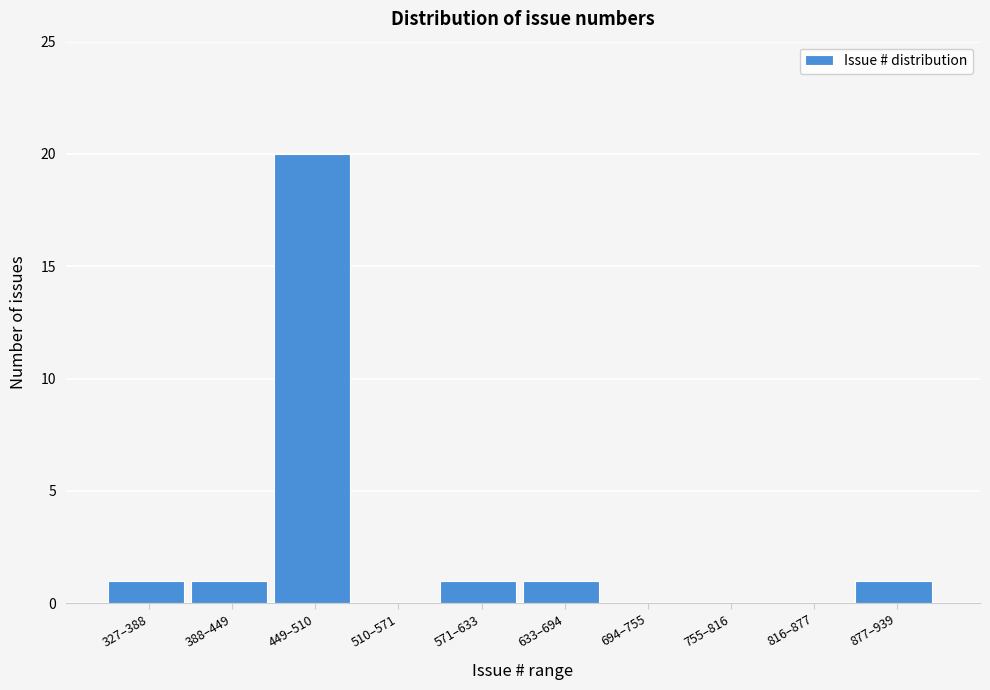

Reading left to right, what are all the values shown in this chart?

327–388=1	388–449=1	449–510=20	510–571=0	571–633=1	633–694=1	694–755=0	755–816=0	816–877=0	877–939=1